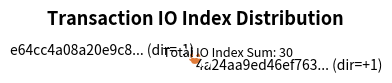

Is there any slice that represents more than half of the pie?

Yes